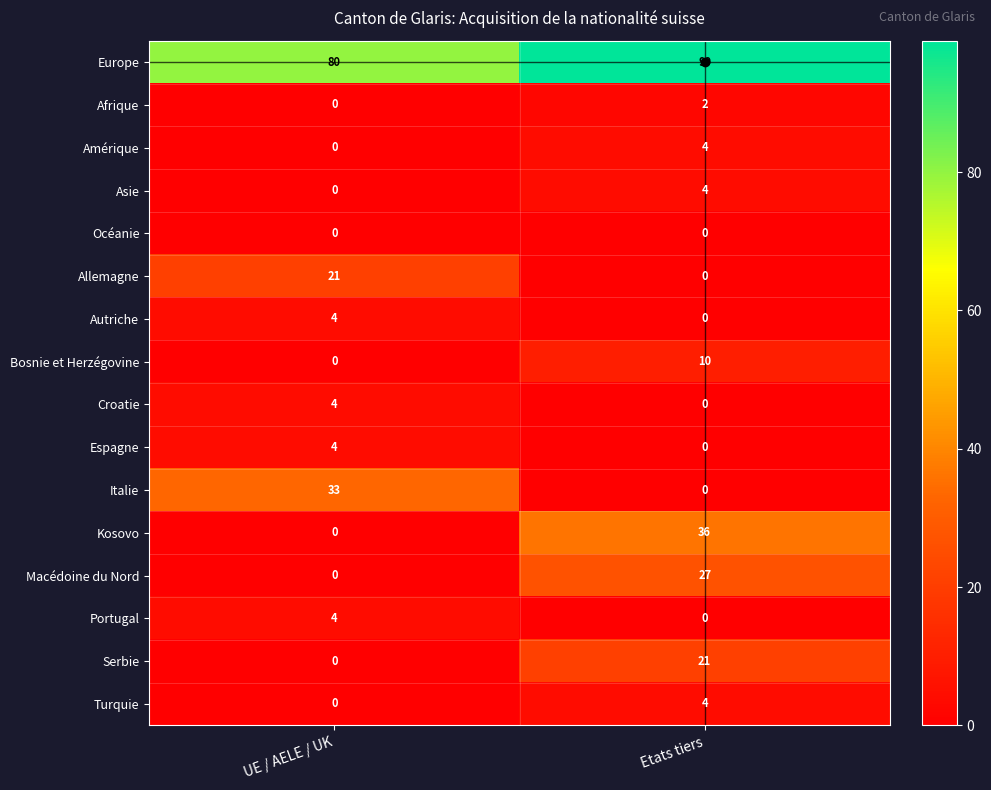

What is the difference between the maximum and minimum values in the Croatie series?

4